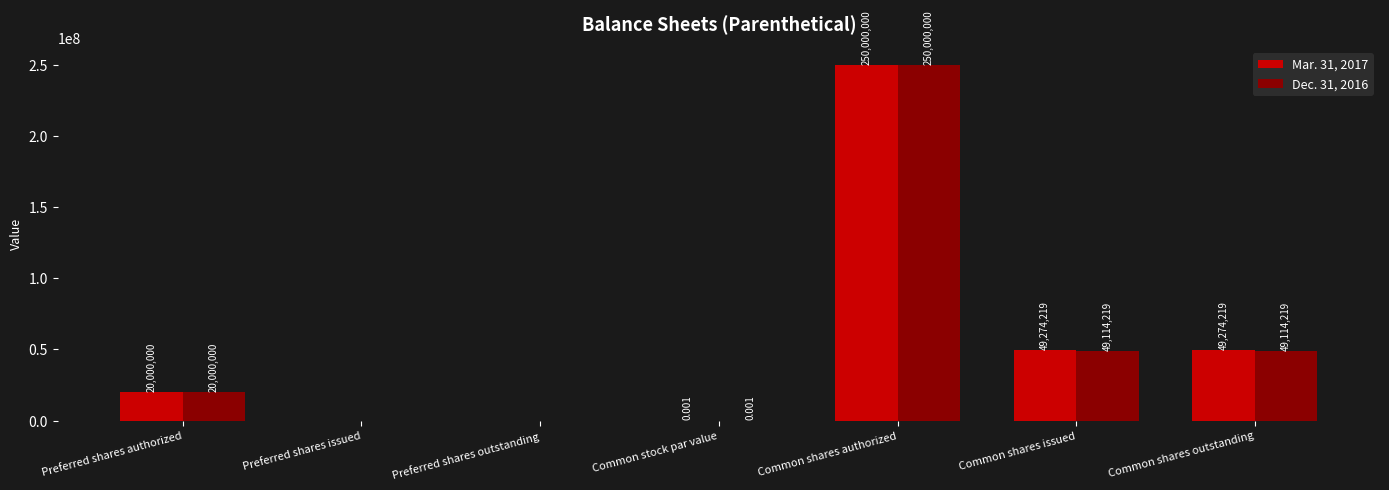

The value of Mar. 31, 2017 at Common shares outstanding is 49274219.0. True or false?

True